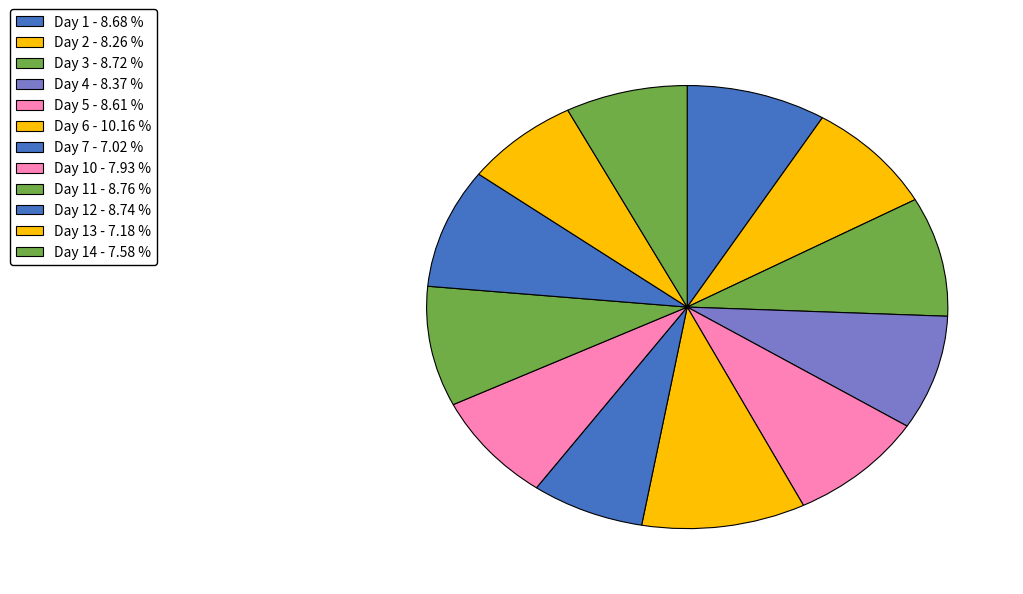

How many segments does this pie chart have?

12